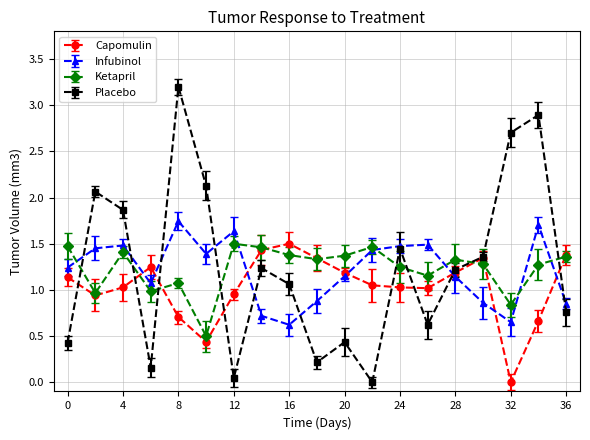

True or false: Infubinol has more than 0 points higher than both neighbors.

True